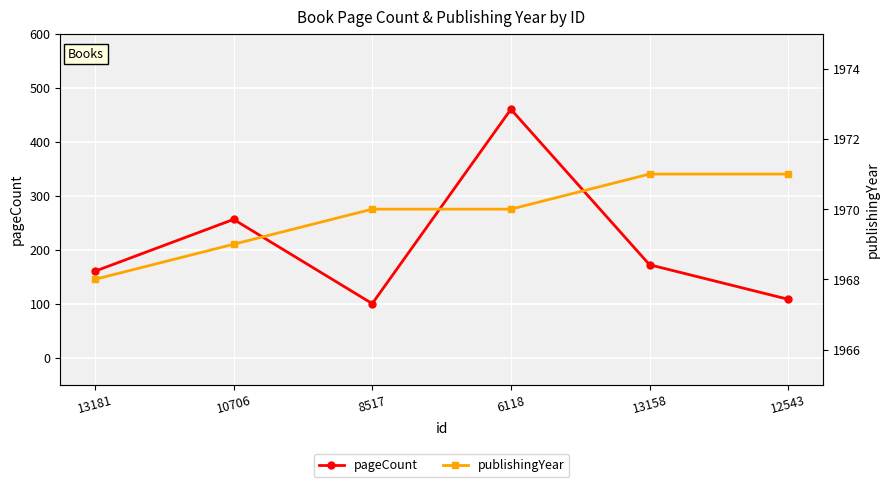

Which series has the widest spread of values?

pageCount